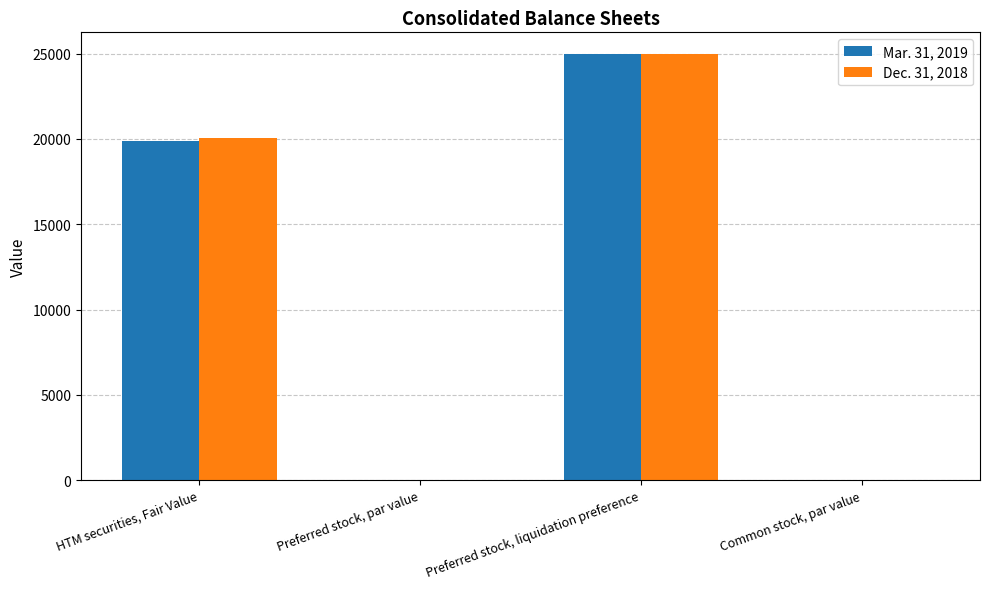

Between HTM securities, Fair Value and Preferred stock, liquidation preference, which series saw the biggest shift?

Mar. 31, 2019